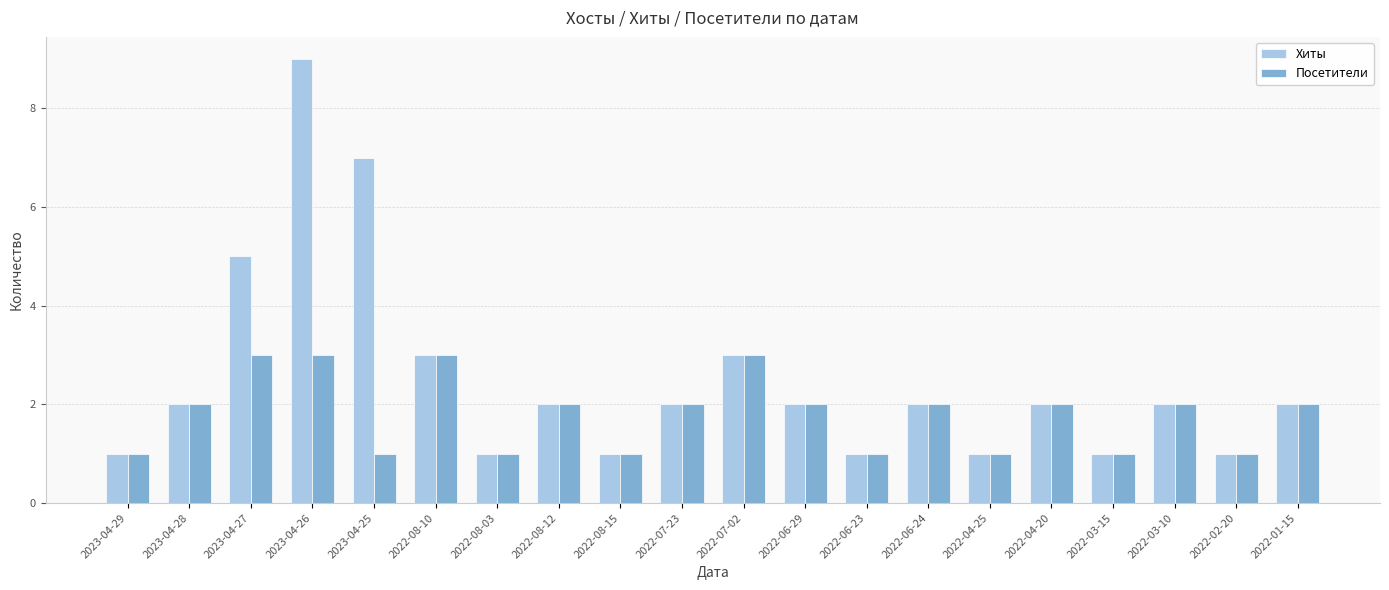

Is the value of Посетители at 2022-04-25 greater than the value of Хиты at 2022-07-02?

No